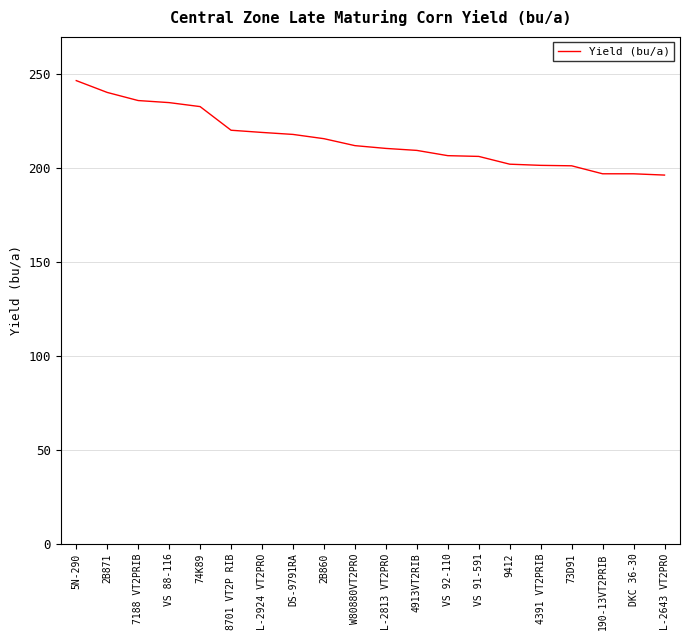

Which category has the highest value across all series?

5N-290